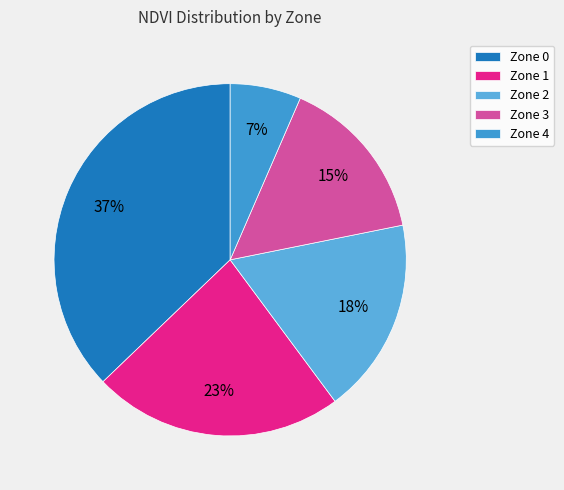

Does Zone 1 account for over 50% of the chart?

No